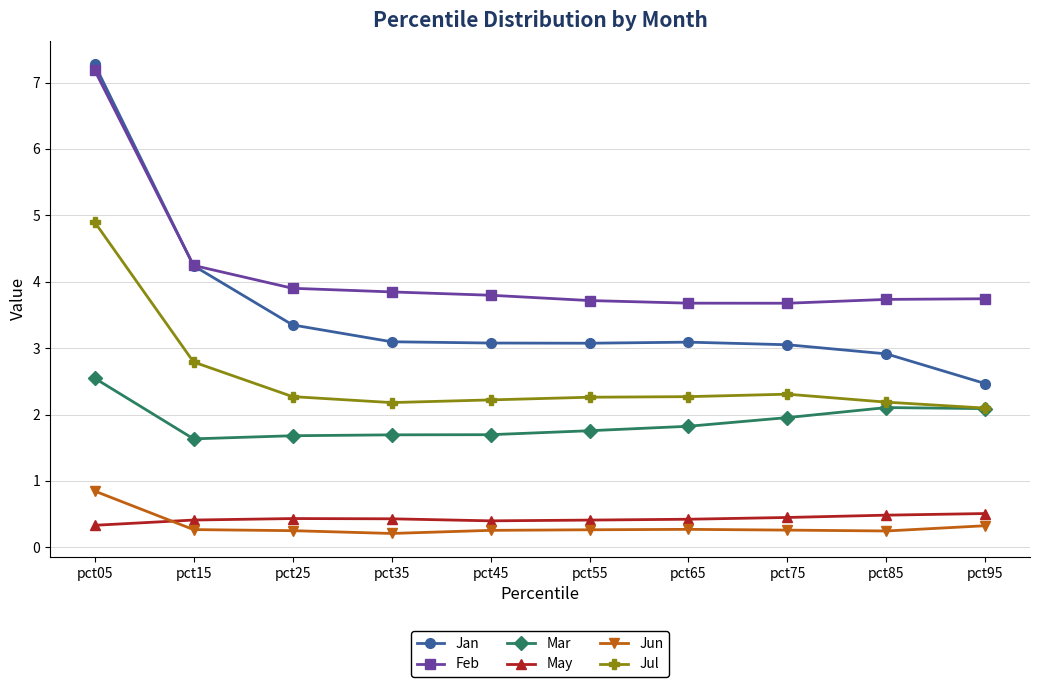

How many lines are shown in the chart?

6